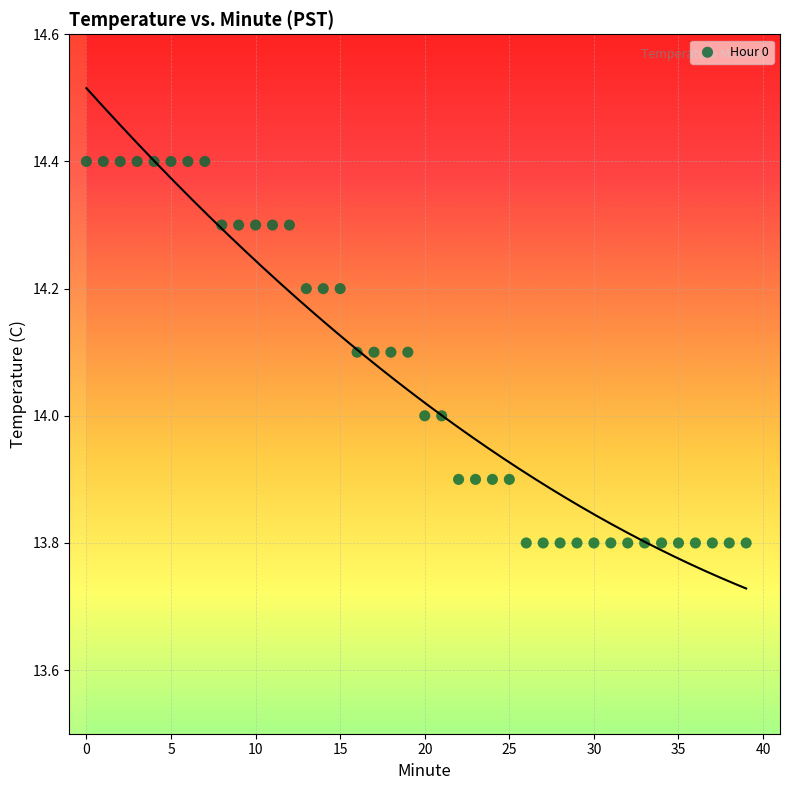

What is the range of Y values (max minus min)?

0.6